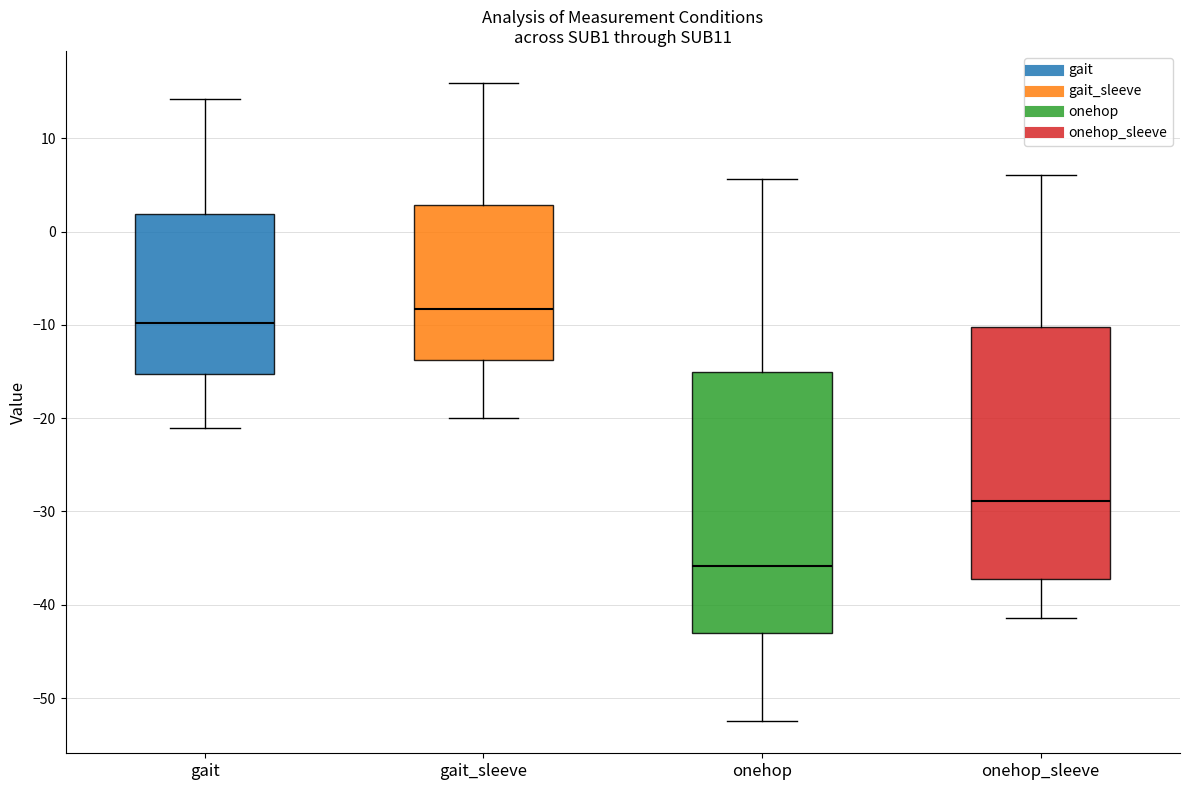

Reading left to right, read every box against the y-axis: the position of its median line, the range the box covers, and the ends of its whiskers. The values are not printed on the chart, so give them approximately, as read against the axis.

gait: median -10, box -15 to 2, whiskers -21 to 14
gait_sleeve: median -8, box -14 to 3, whiskers -20 to 16
onehop: median -36, box -43 to -15, whiskers -52 to 6
onehop_sleeve: median -29, box -37 to -10, whiskers -41 to 6